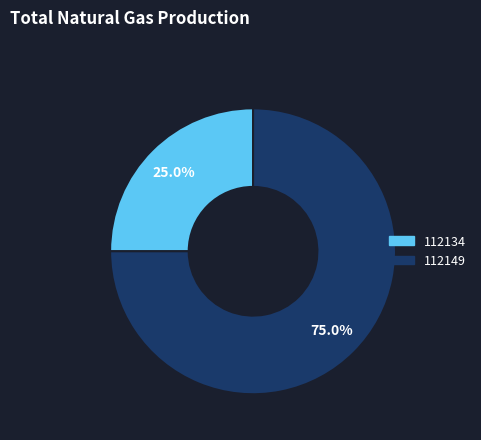

True or false: 112149 accounts for 75% of the total.

True